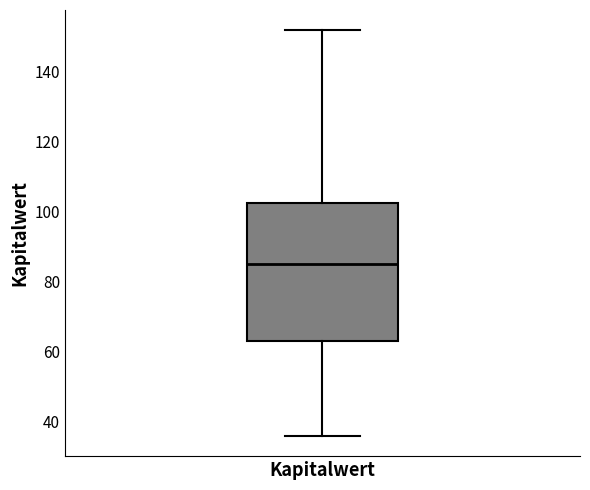

Where is the upper edge of the box for Kapitalwert on the y-axis? The values are not printed on the chart, so give them approximately, as read against the axis.

102